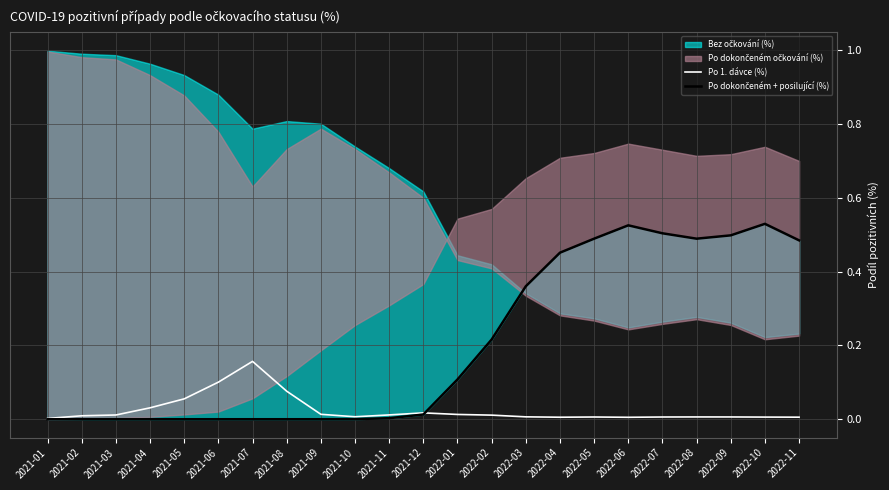

The value of Po 1. dávce (%) at 2021-01 is 0.0. True or false?

True